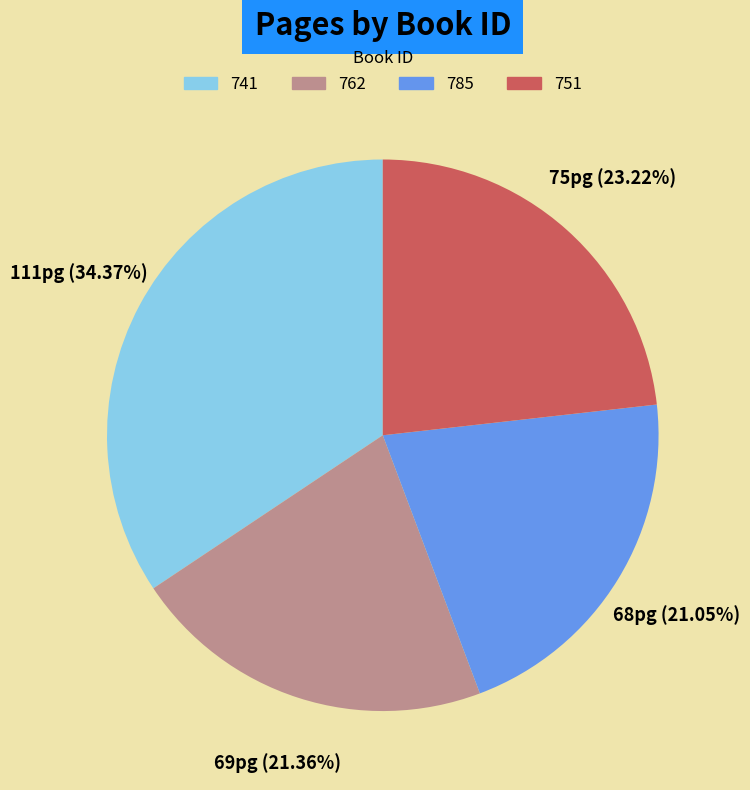

Which slice is the largest?

741